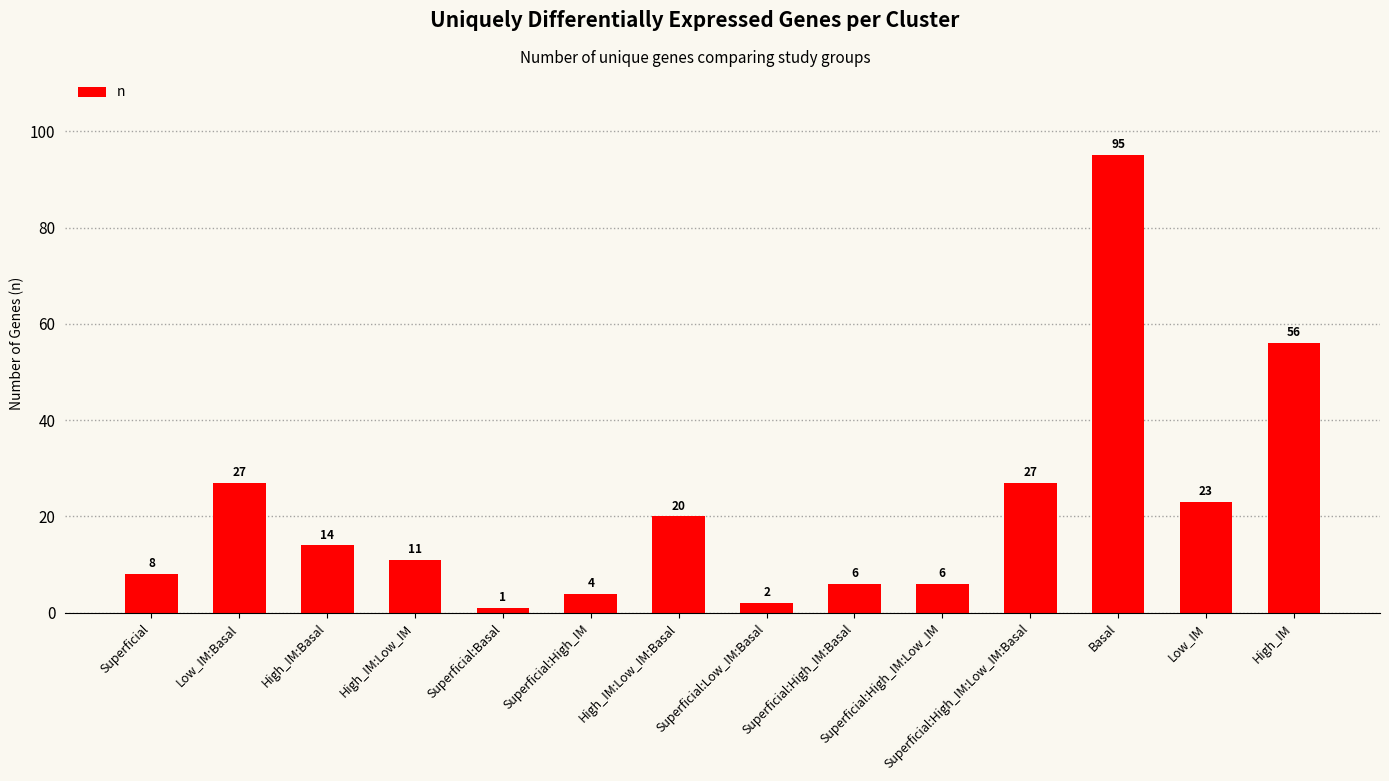

What is the smallest value displayed?

1